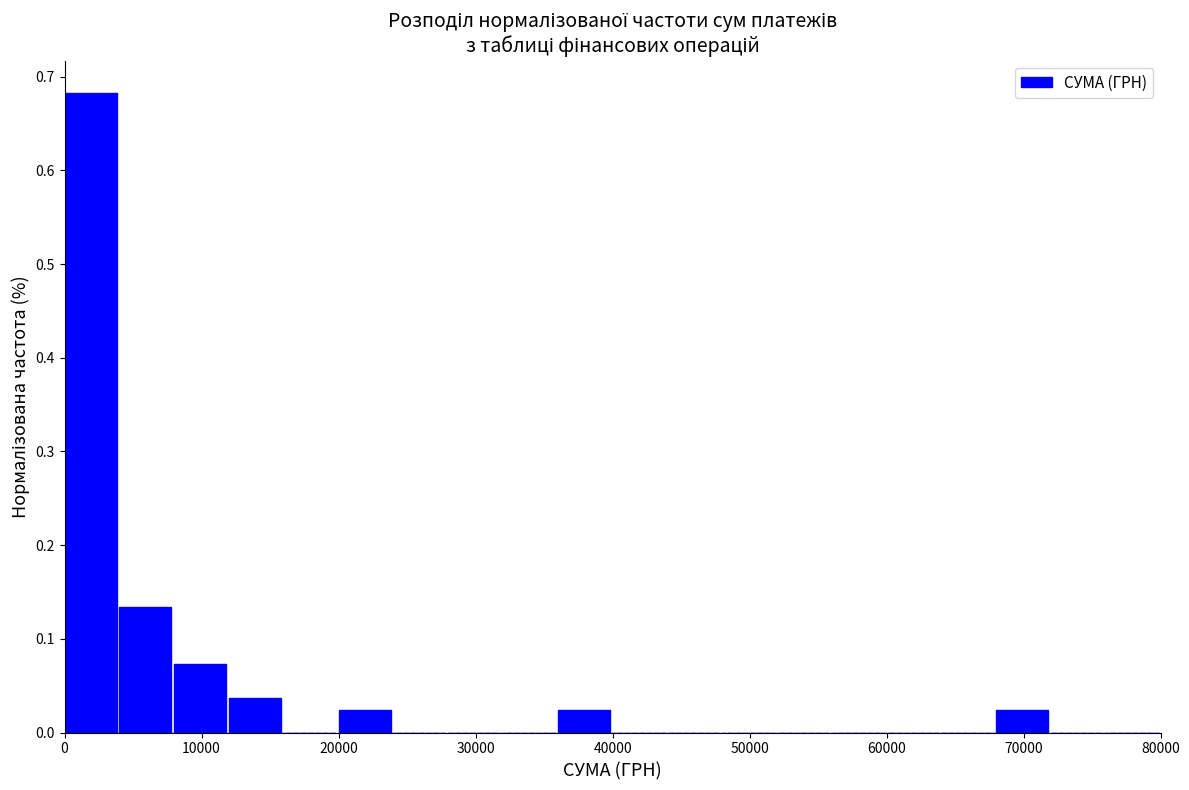

Reading left to right, transcribe this chart: for each bar, give the range it covers on the x-axis and its height. The values are not printed on the chart, so give them approximately, as read against the axis.

0 to 4000: 0.68
4000 to 8000: 0.13
8000 to 12000: 0.07
12000 to 16000: 0.04
16000 to 20000: 0
20000 to 24000: 0.02
24000 to 28000: 0
28000 to 32000: 0
32000 to 36000: 0
36000 to 40000: 0.02
40000 to 44000: 0
44000 to 48000: 0
48000 to 52000: 0
52000 to 56000: 0
56000 to 60000: 0
60000 to 64000: 0
64000 to 68000: 0
68000 to 72000: 0.02
72000 to 76000: 0
76000 to 80000: 0